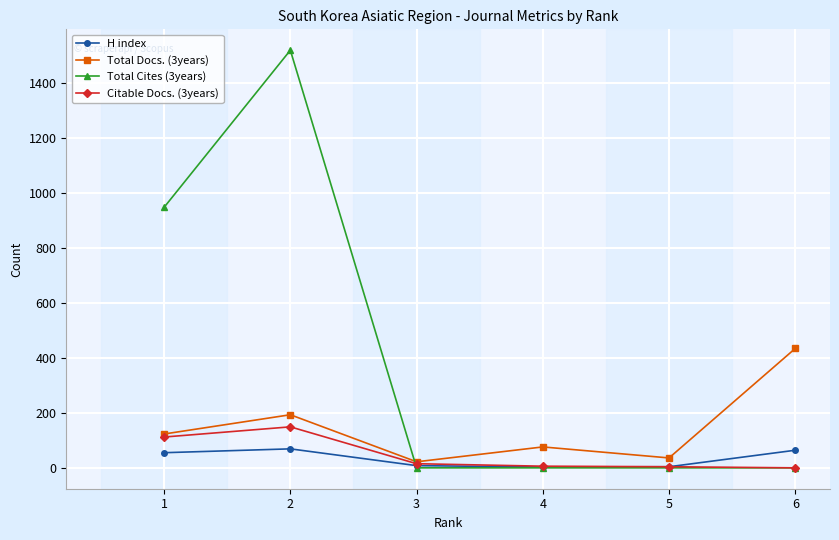

At which label is Total Cites (3years) closest to 759?

1